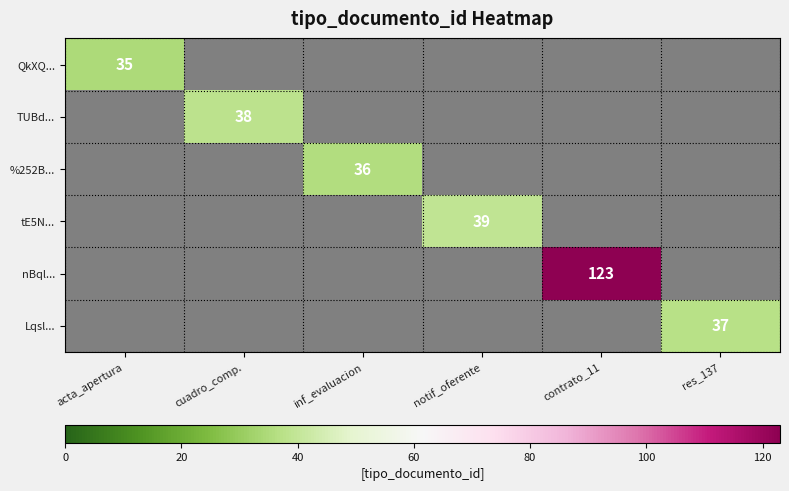

What is the total value across all series at contrato_11?

123